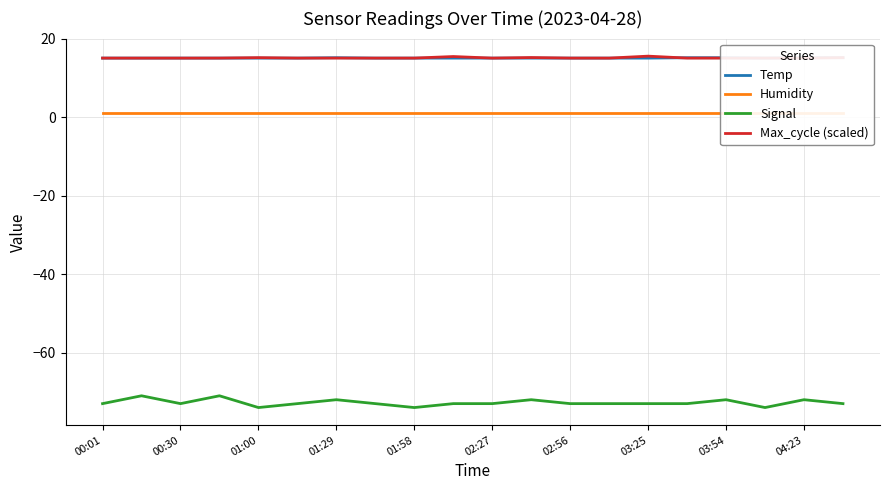

What are all the series names shown in the legend?

Temp, Humidity, Signal, Max_cycle (scaled)